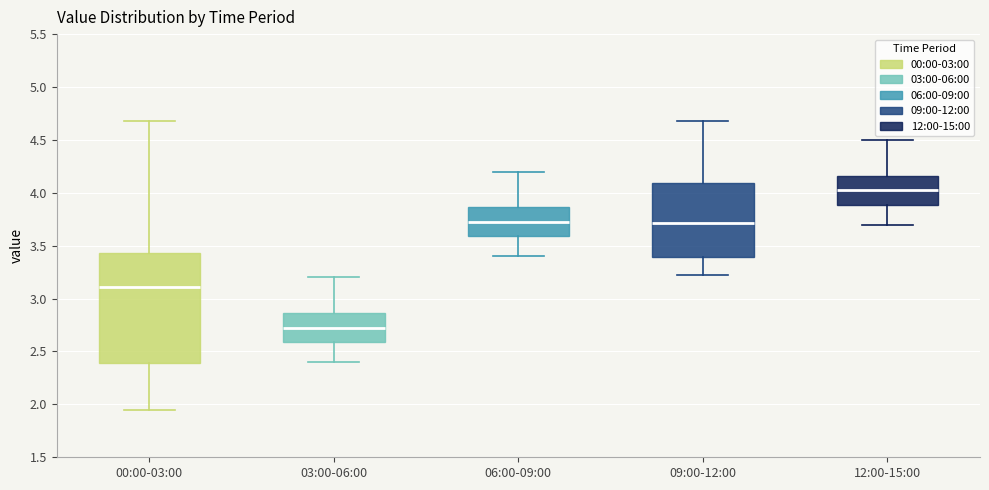

Which box has the highest median line?

12:00-15:00